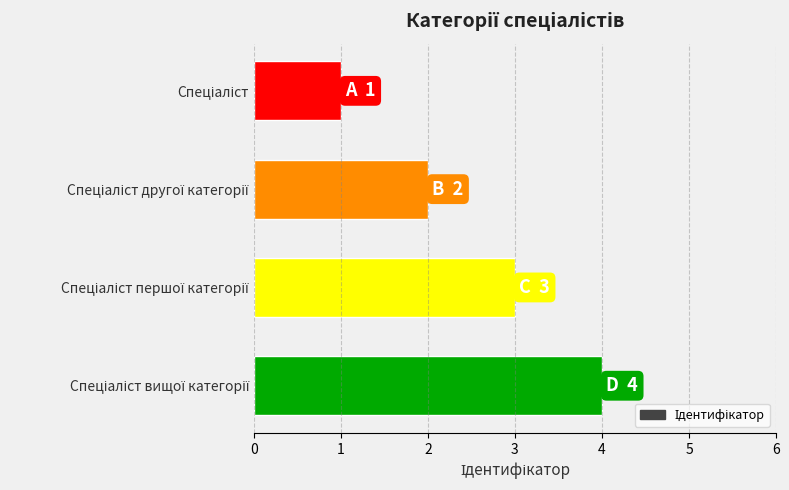

What is the greatest value displayed?

4